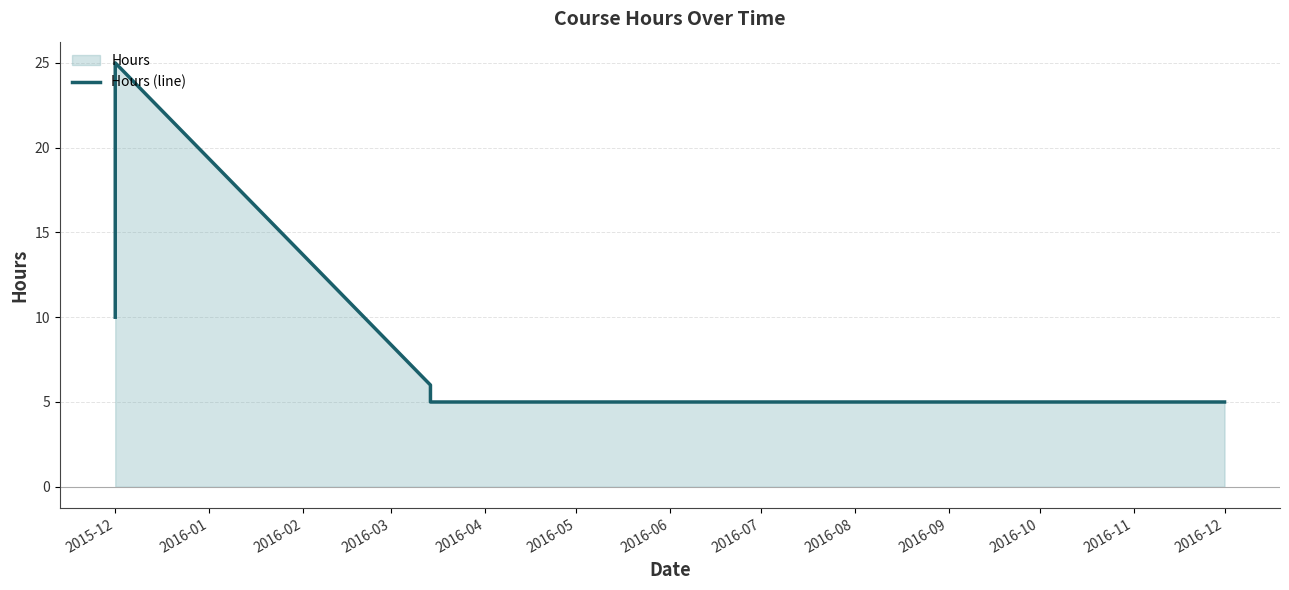

Rank the categories by value from highest to lowest.

2016-01, 2015-12, 2016-02, 2016-03, 2016-04, 2016-05